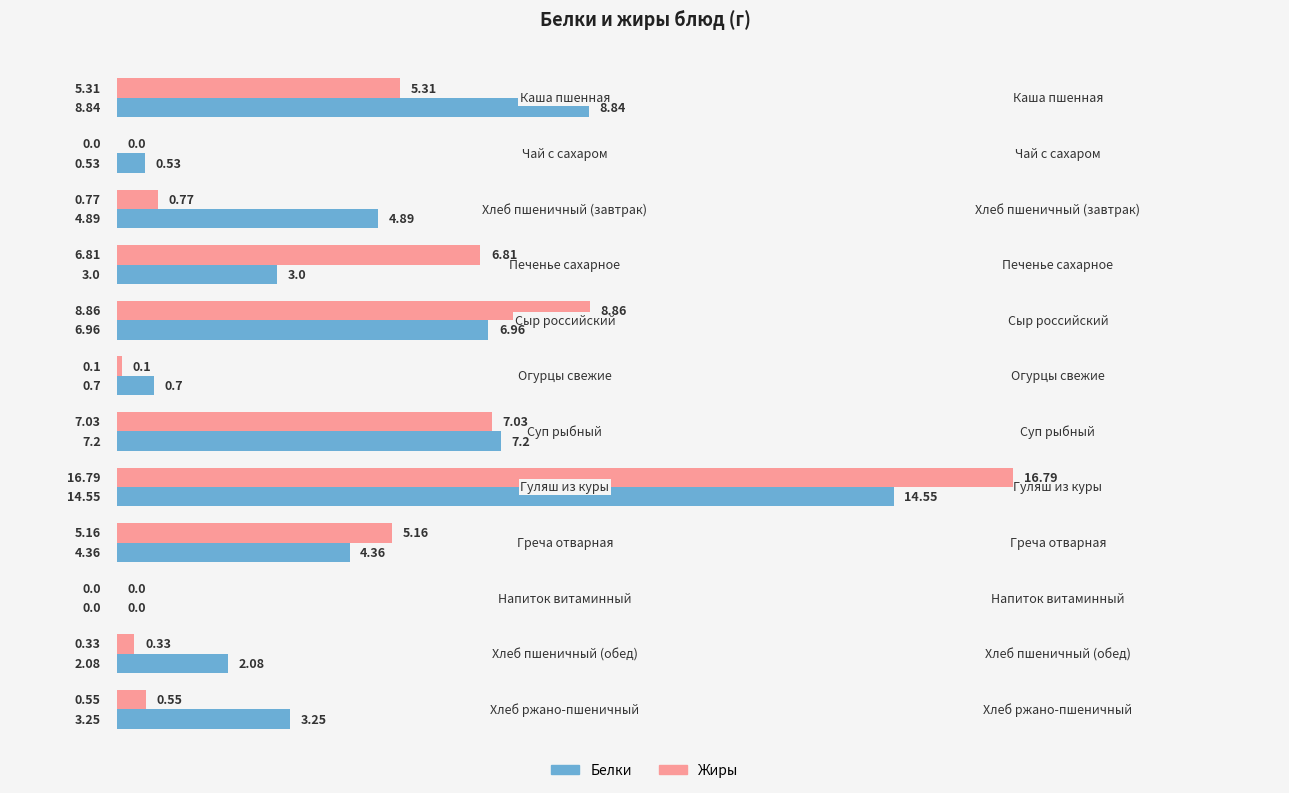

What is the sum of all Белки values?

56.4